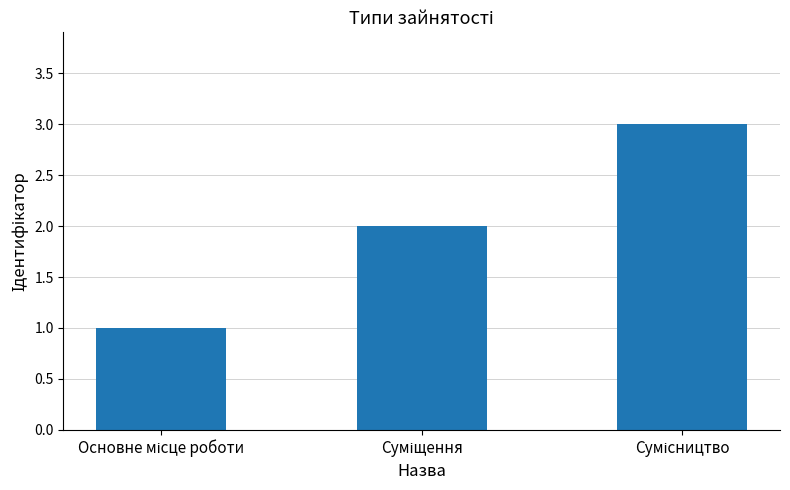

What is the maximum value shown in the chart?

3